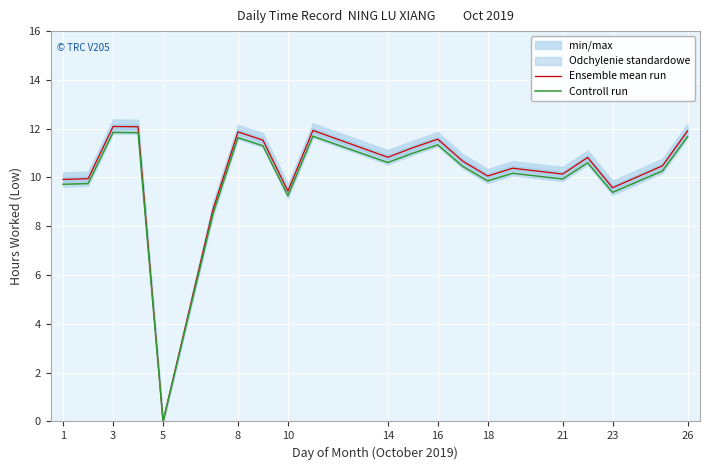

Is it true that Ensemble mean run equals 12.1 at 3?

True